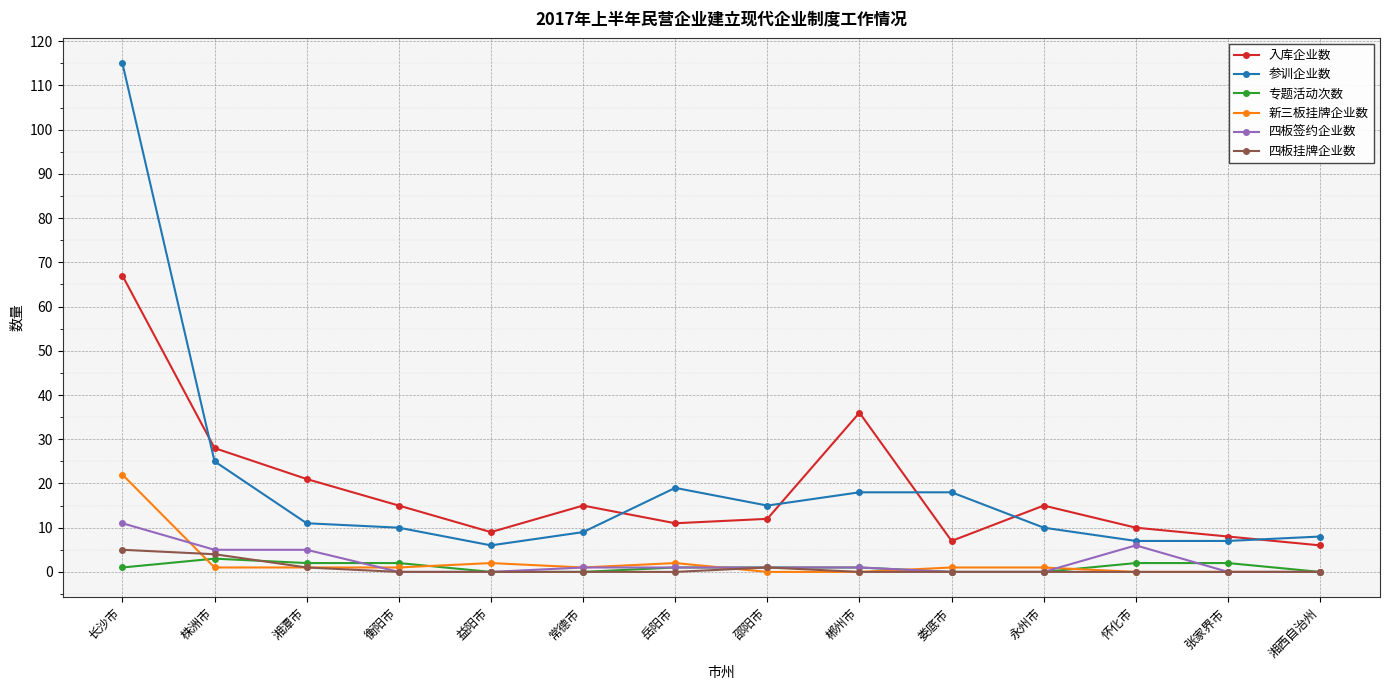

True or false: 四板签约企业数 has a value of 1 at 郴州市.

True